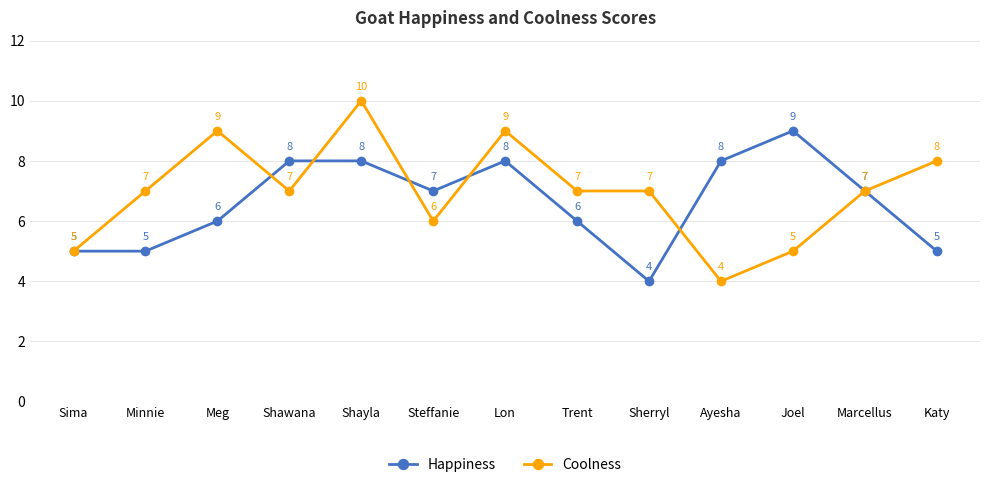

What is the difference between the Happiness values at Trent and Sima?

1